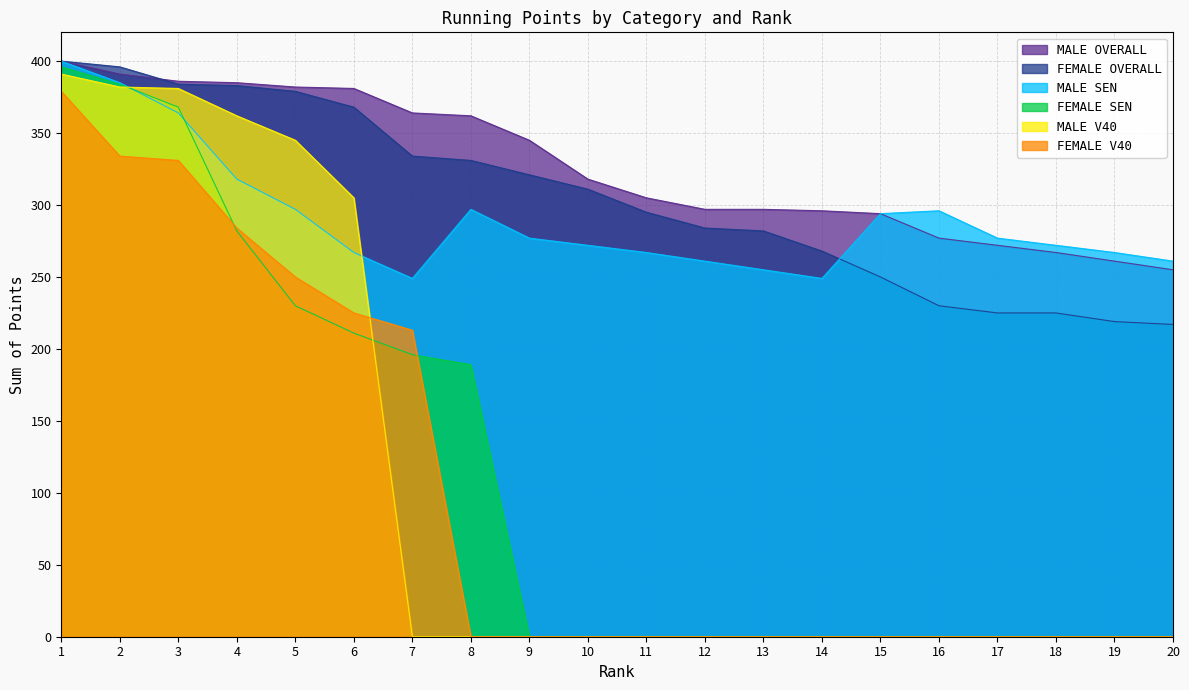

True or false: FEMALE OVERALL and MALE OVERALL cross at least once.

True